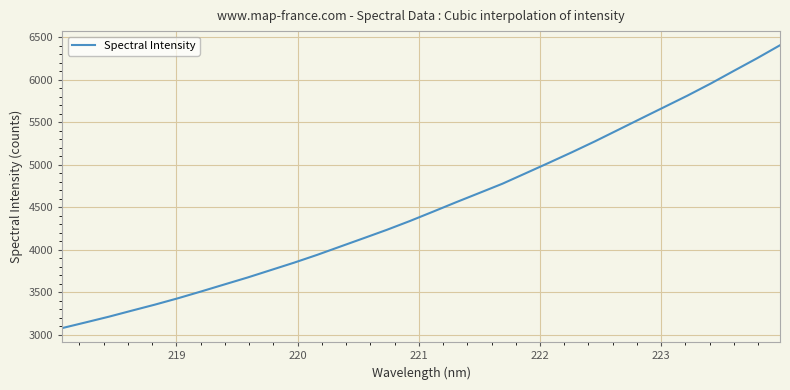

What is the difference between the maximum and minimum values?

3327.0